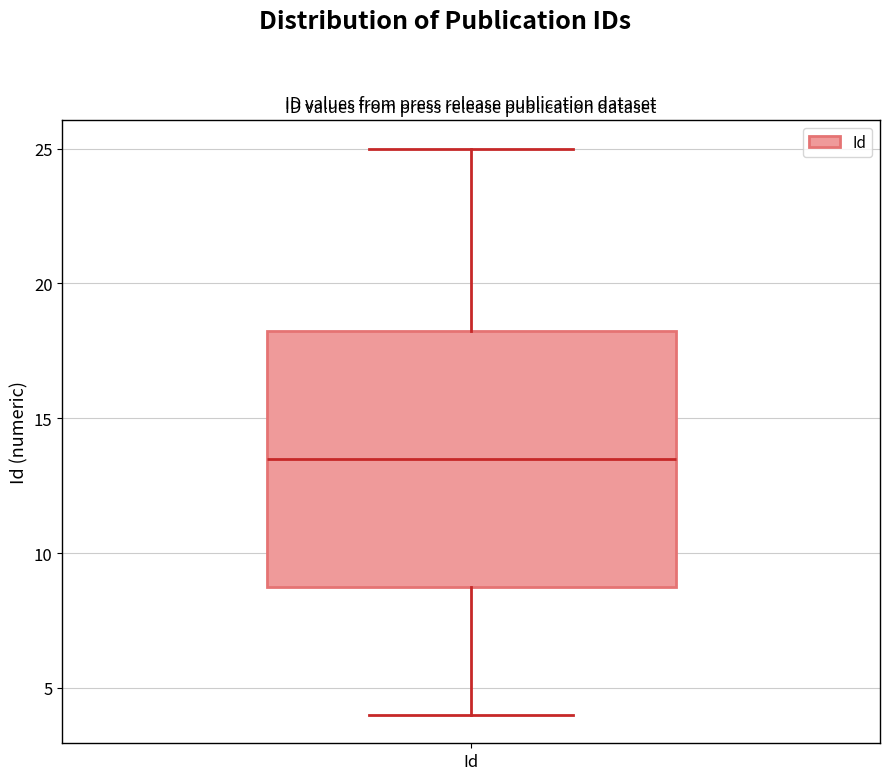

Transcribe this box plot: give where the median line is, the range the box spans, and where the two whiskers end, as read against the y-axis. The values are not printed on the chart, so give them approximately, as read against the axis.

median 13.5, box 9.0 to 18.5, whiskers 4.0 to 25.0